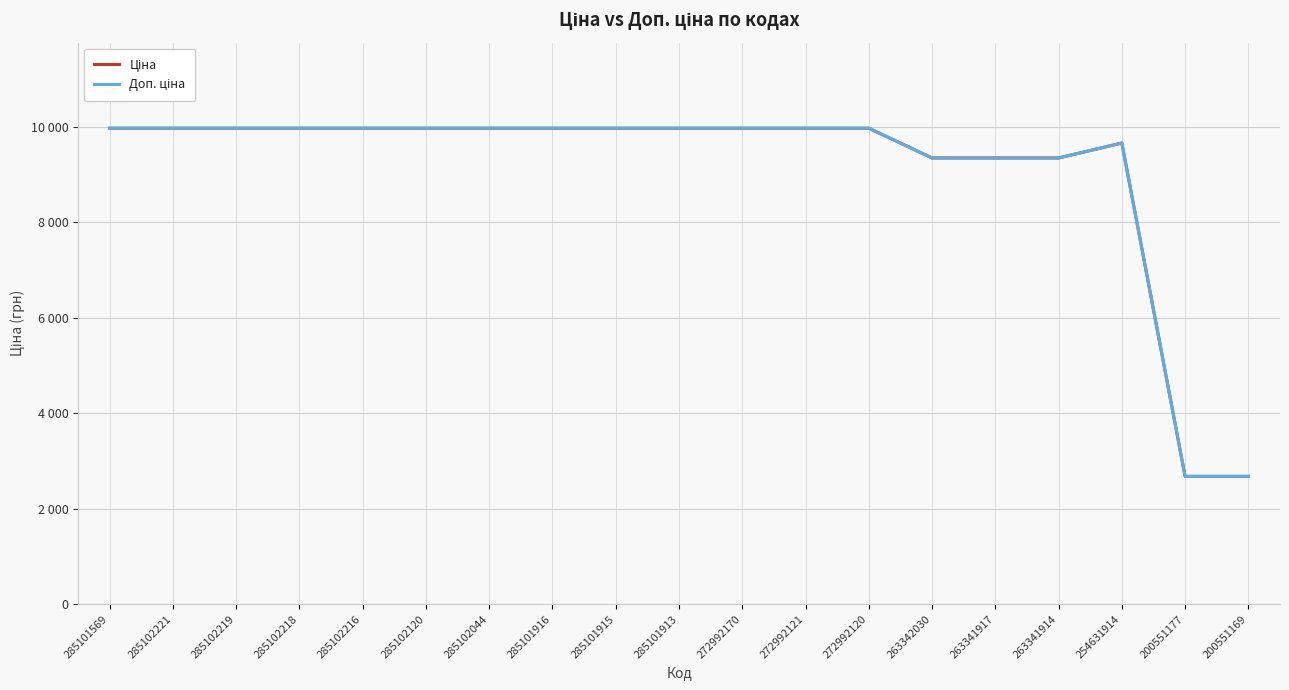

What is the label of the 4th point from the left?

285102218